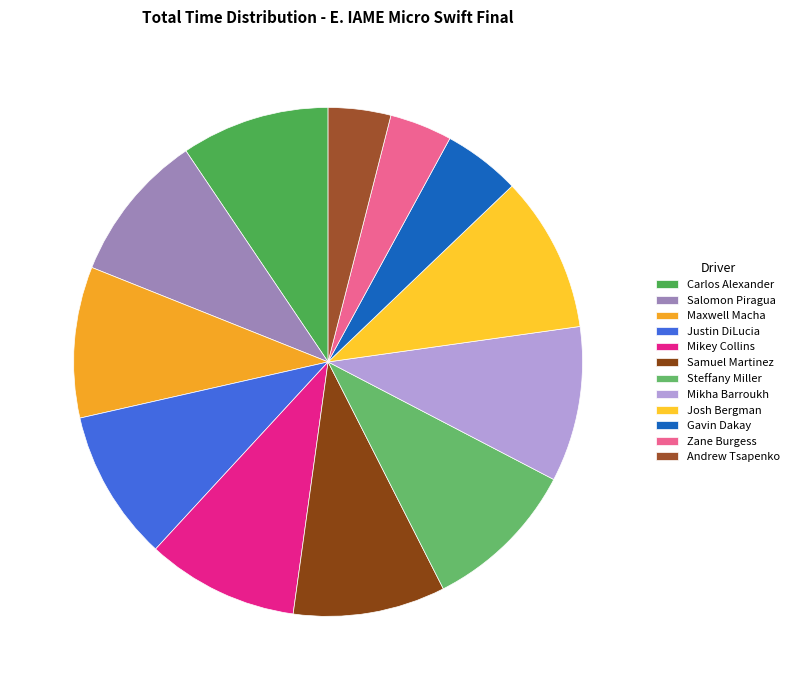

Between Josh Bergman and Justin DiLucia, which is larger?

Josh Bergman